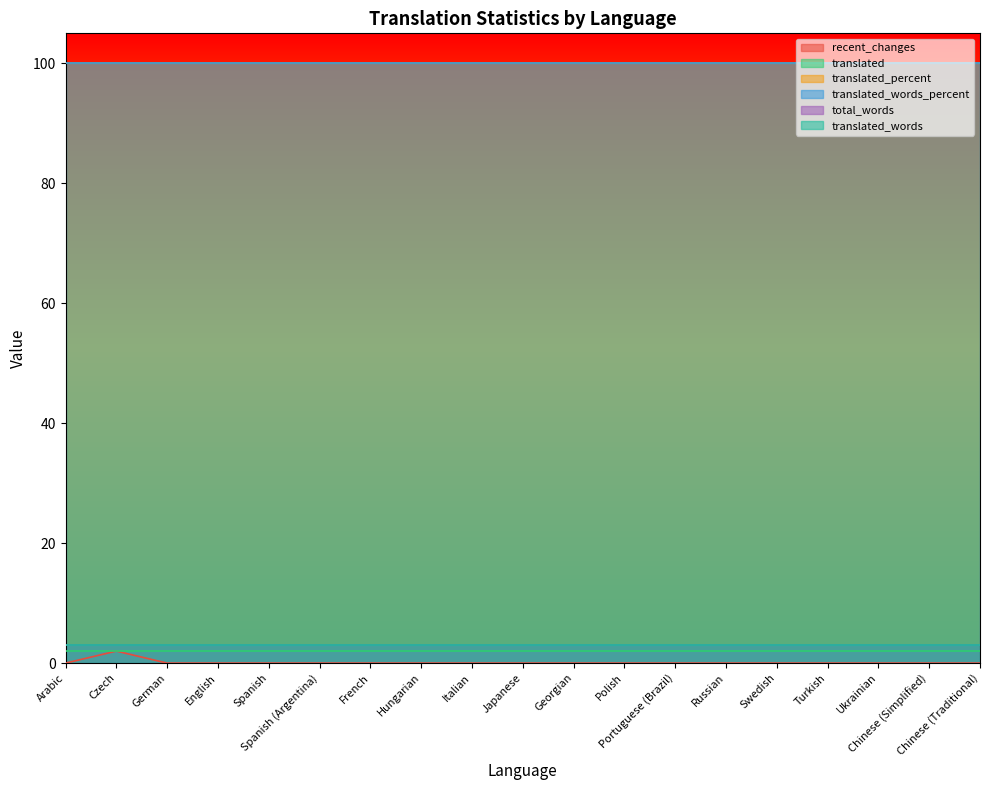

Which has a higher value, English or Italian?

English